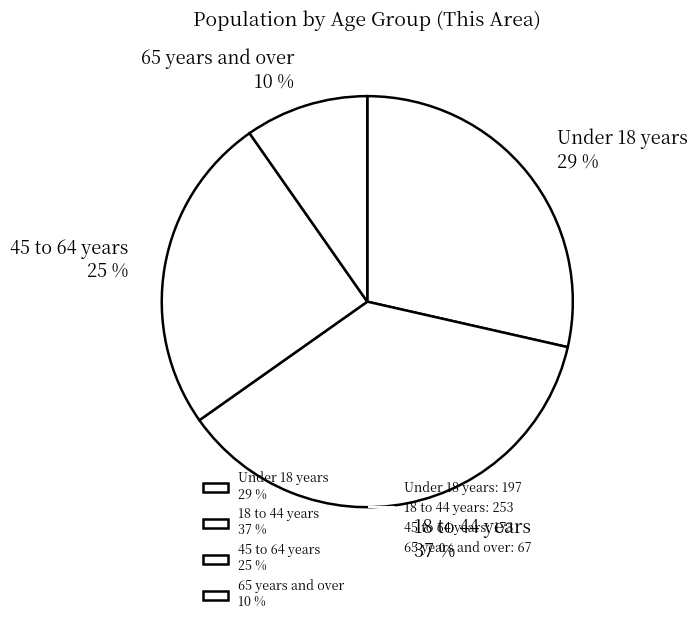

True or false: 45 to 64 years 25 % accounts for 25% of the total.

True